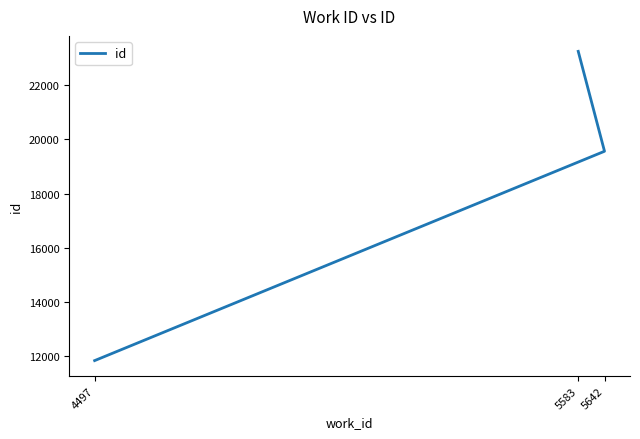

Which has a higher value, 5583 or 4497?

5583